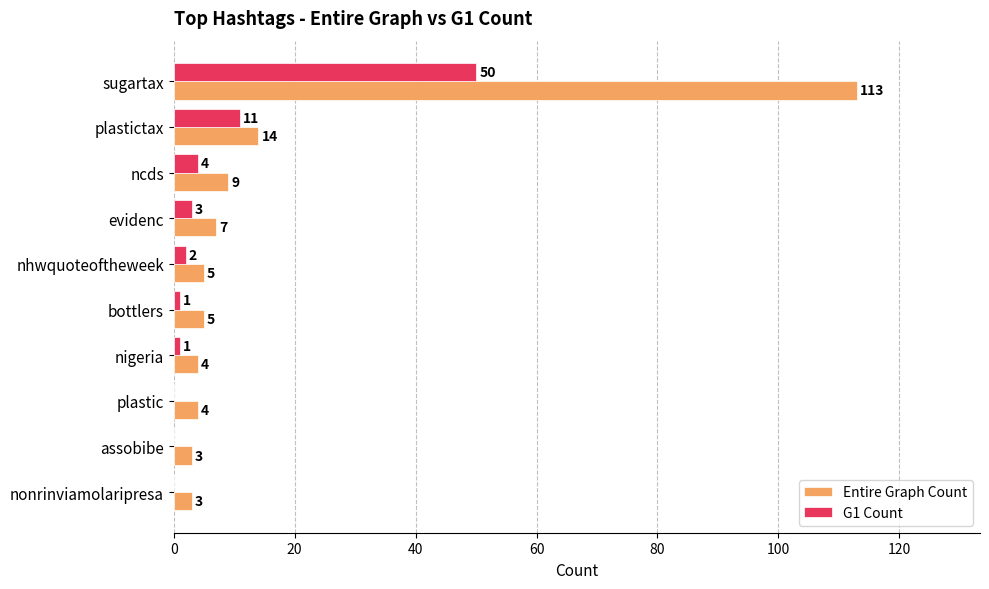

Which label corresponds to the largest value in the chart?

sugartax